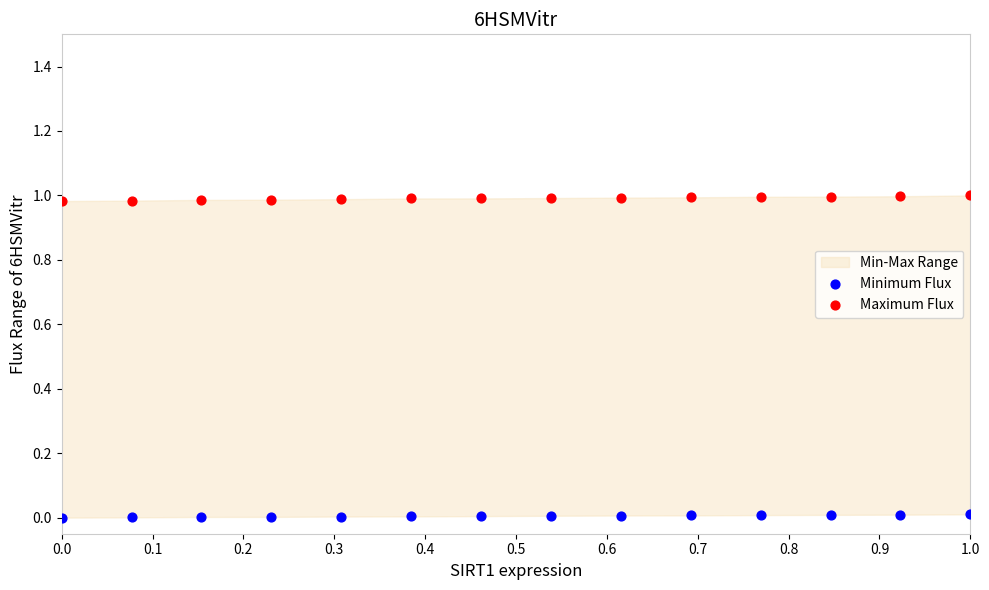

Which series reaches the maximum Y coordinate?

Maximum Flux